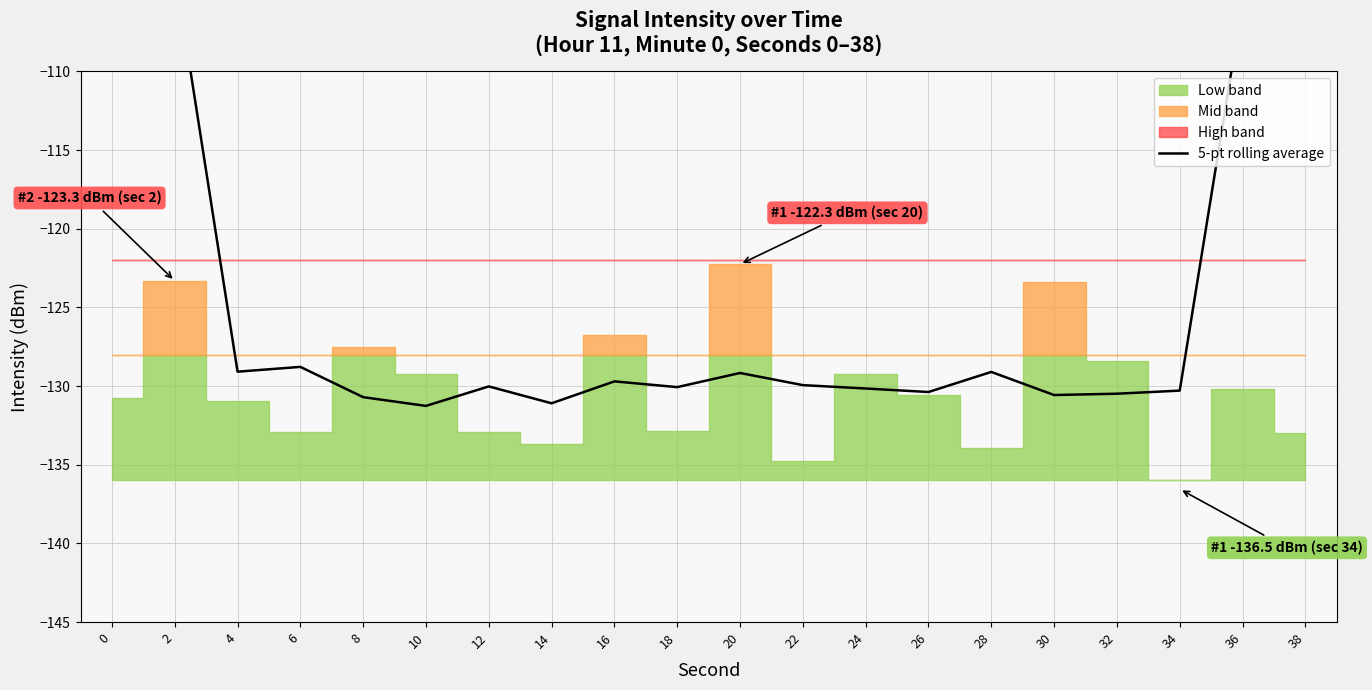

At which label is the value closest to -104?

2